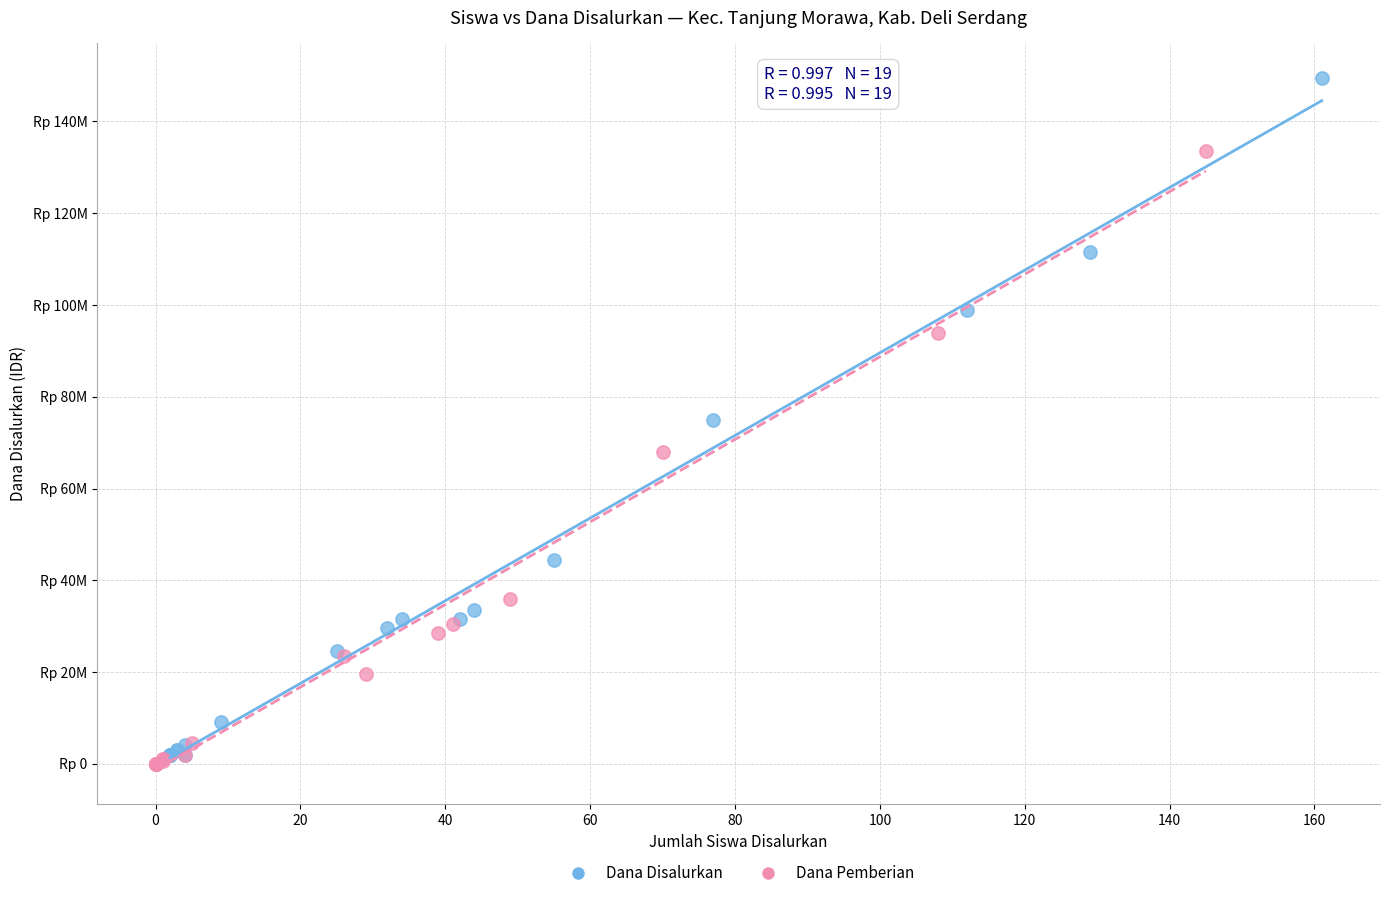

Which series contains the lowest Y value?

Dana Pemberian